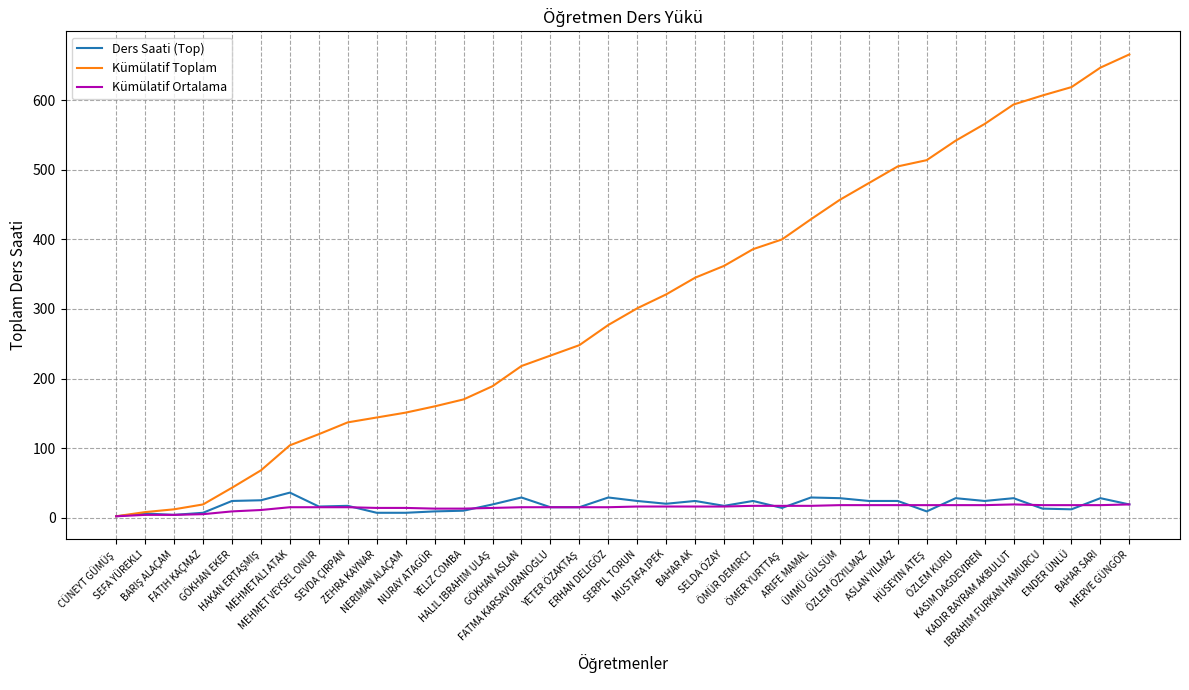

Which series has the largest total across all categories?

Kümülatif Toplam